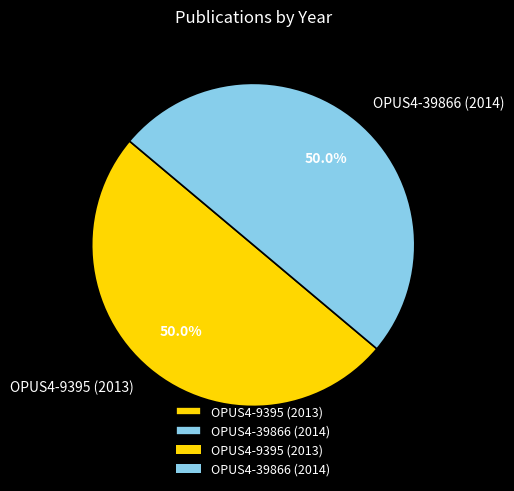

To the nearest percent, what is the combined percentage of OPUS4-9395 (2013) and OPUS4-39866 (2014)?

100%